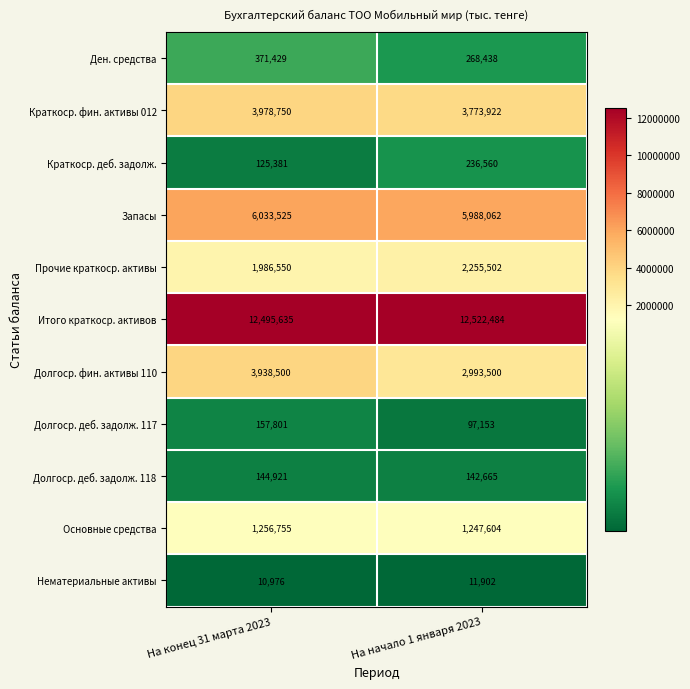

Where is Основные средства nearest to the value 1252179?

На начало 1 января 2023